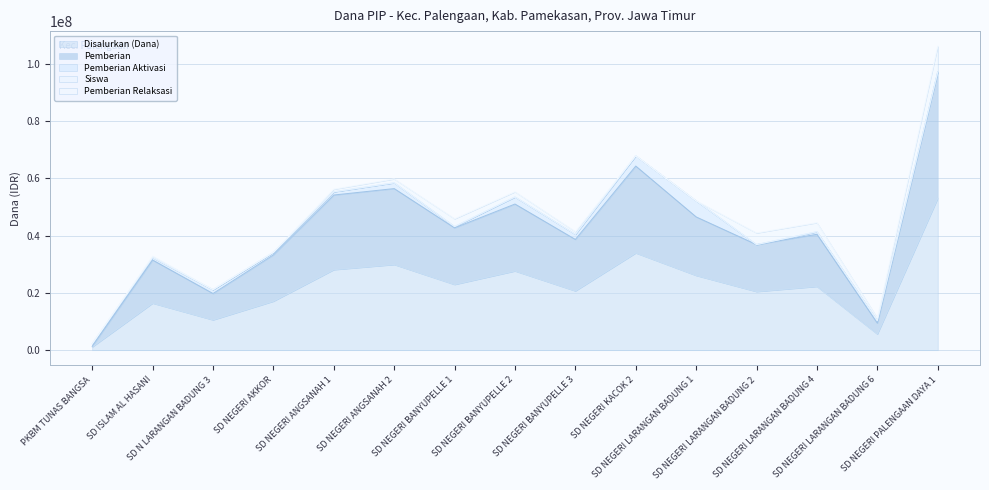

Reading left to right, list all the values displayed in this chart.

Disalurkan (Dana): 1125000	16425000	10575000	17100000	28125000	29925000	22950000	27675000	20700000	33975000	26100000	20475000	22275000	5625000	53100000
Pemberian: 1350000	31500000	19800000	33300000	54225000	56475000	42750000	51075000	38700000	64350000	46575000	36900000	40500000	9450000	97200000
Siswa: 2250005	32850040	21150024	34200040	56250068	59850069	45900053	55350068	41400051	67950079	52200061	40950048	44550053	11250014	106200121